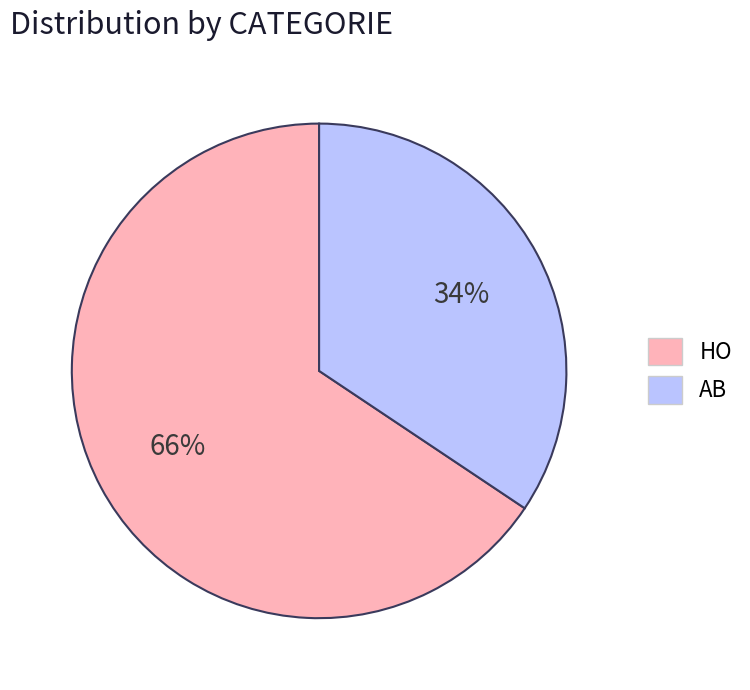

Which has a higher value, HO or AB?

HO